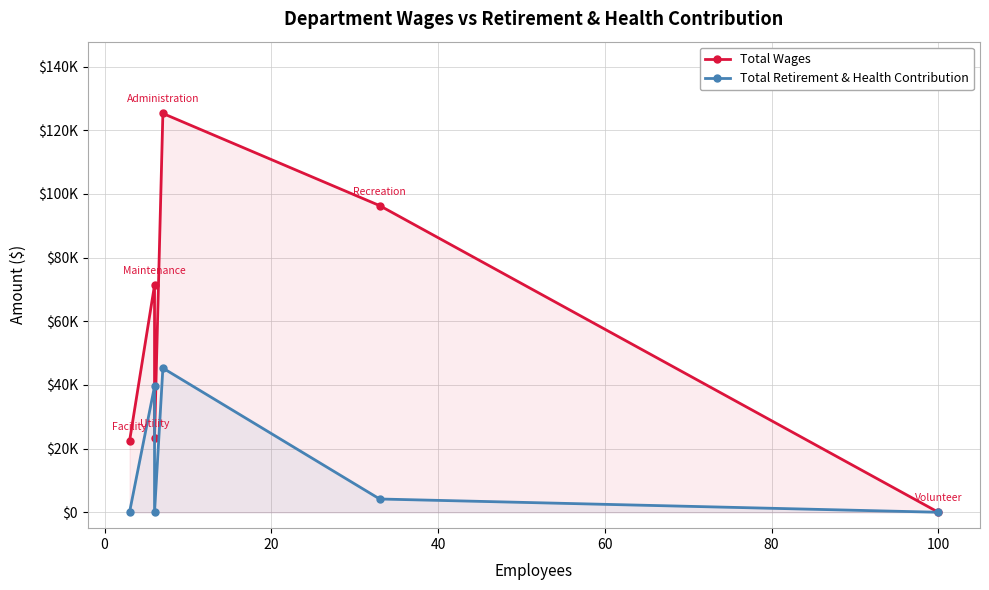

What is the difference between the highest and lowest values at 0?

31802